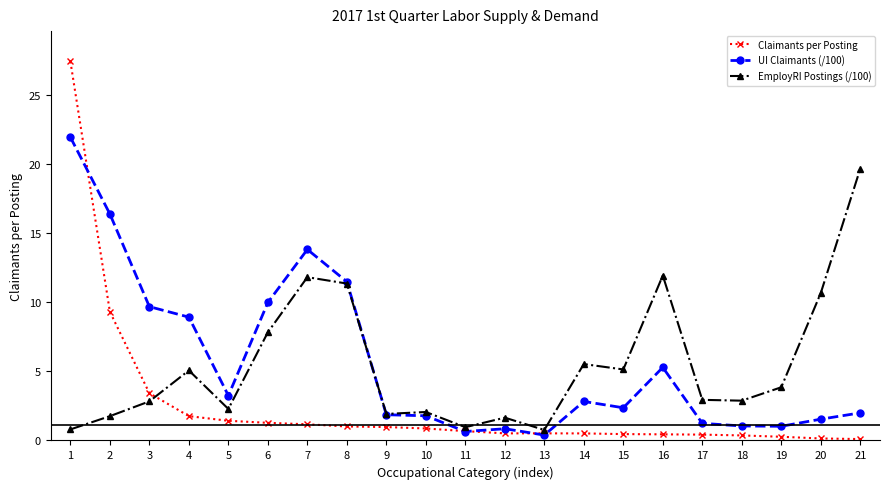

Rank the series by their maximum value, from lowest to highest.

EmployRI Postings (/100), UI Claimants (/100), Claimants per Posting